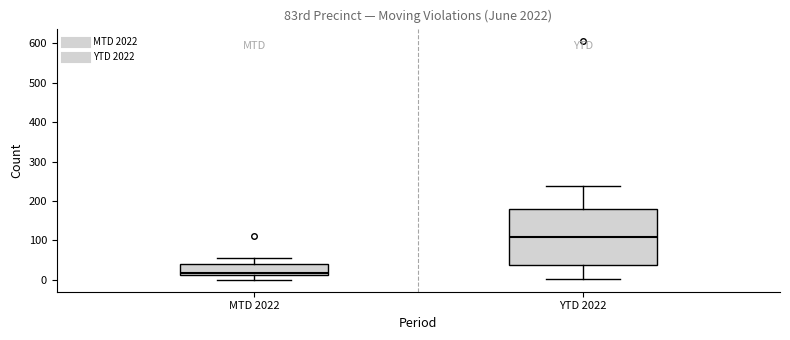

Which box has the lowest median line?

MTD 2022